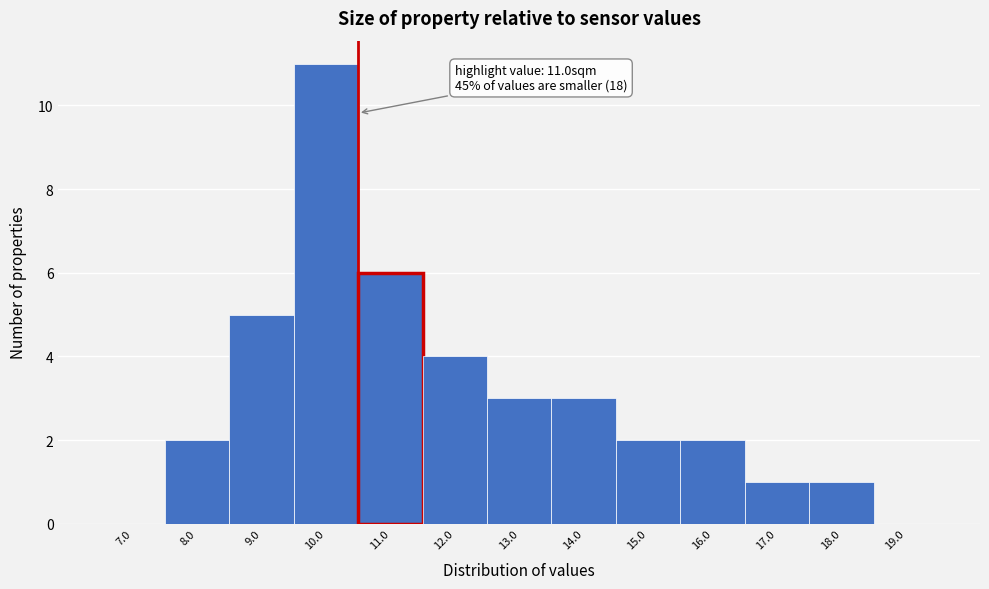

Reading right to left, extract all data points from this chart.

19.0=0	18.0=1	17.0=1	16.0=2	15.0=2	14.0=3	13.0=3	12.0=4	11.0=6	10.0=11	9.0=5	8.0=2	7.0=0